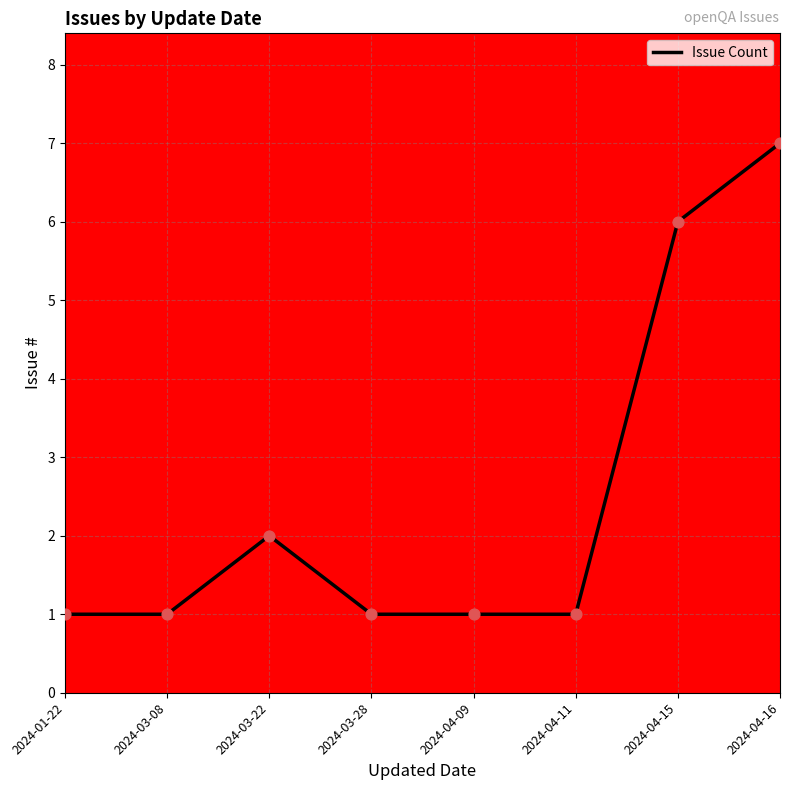

What is the change in value from 2024-01-22 to 2024-03-22?

+1